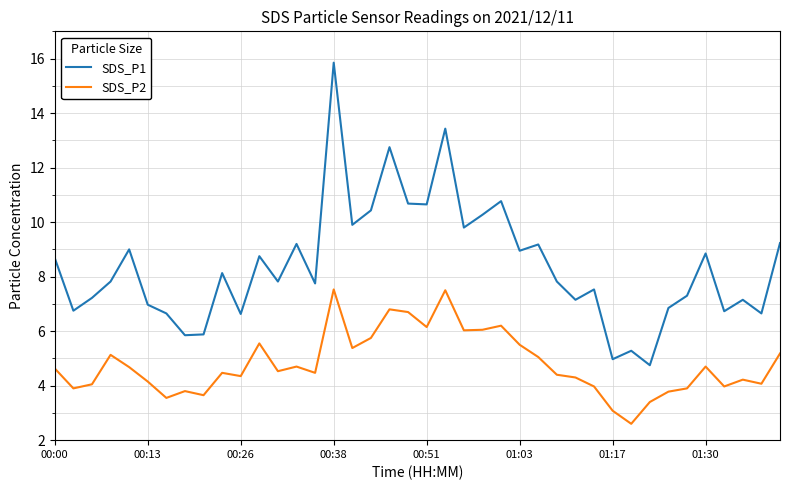

What are all the series names shown in the legend?

SDS_P1, SDS_P2